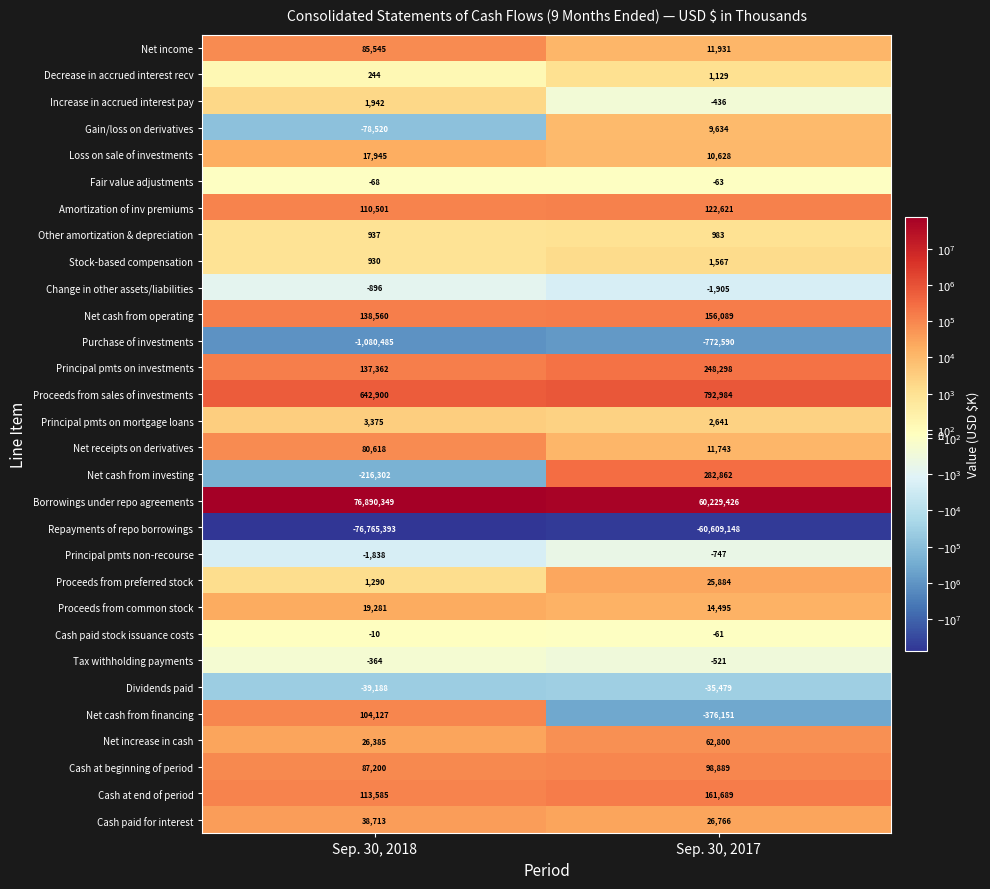

Between Sep. 30, 2018 and Sep. 30, 2017, which series saw the biggest shift?

Borrowings under repo agreements